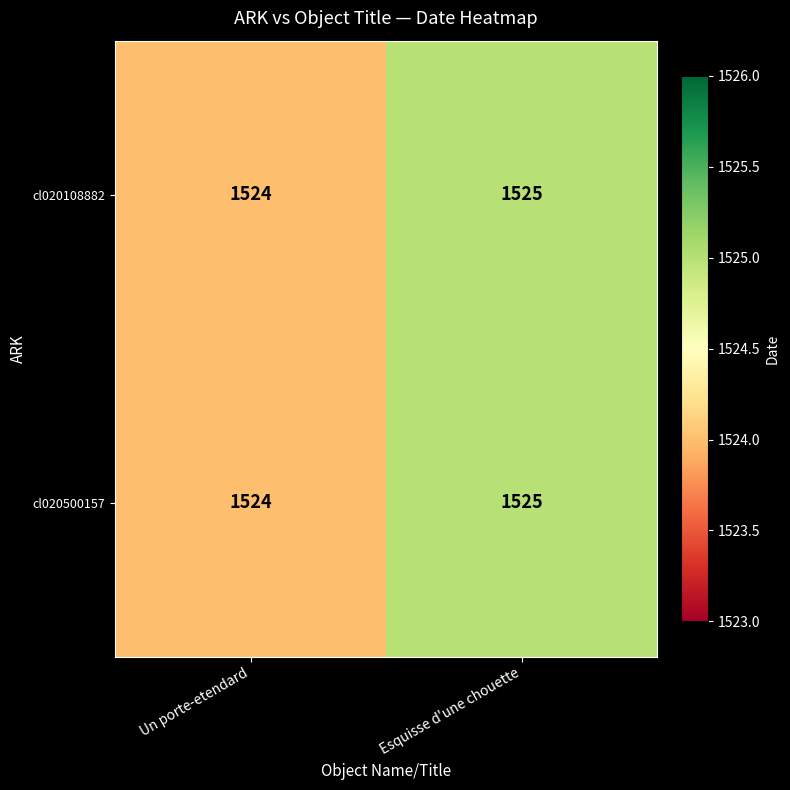

At which label is cl020108882 closest to 1524?

Un porte-etendard